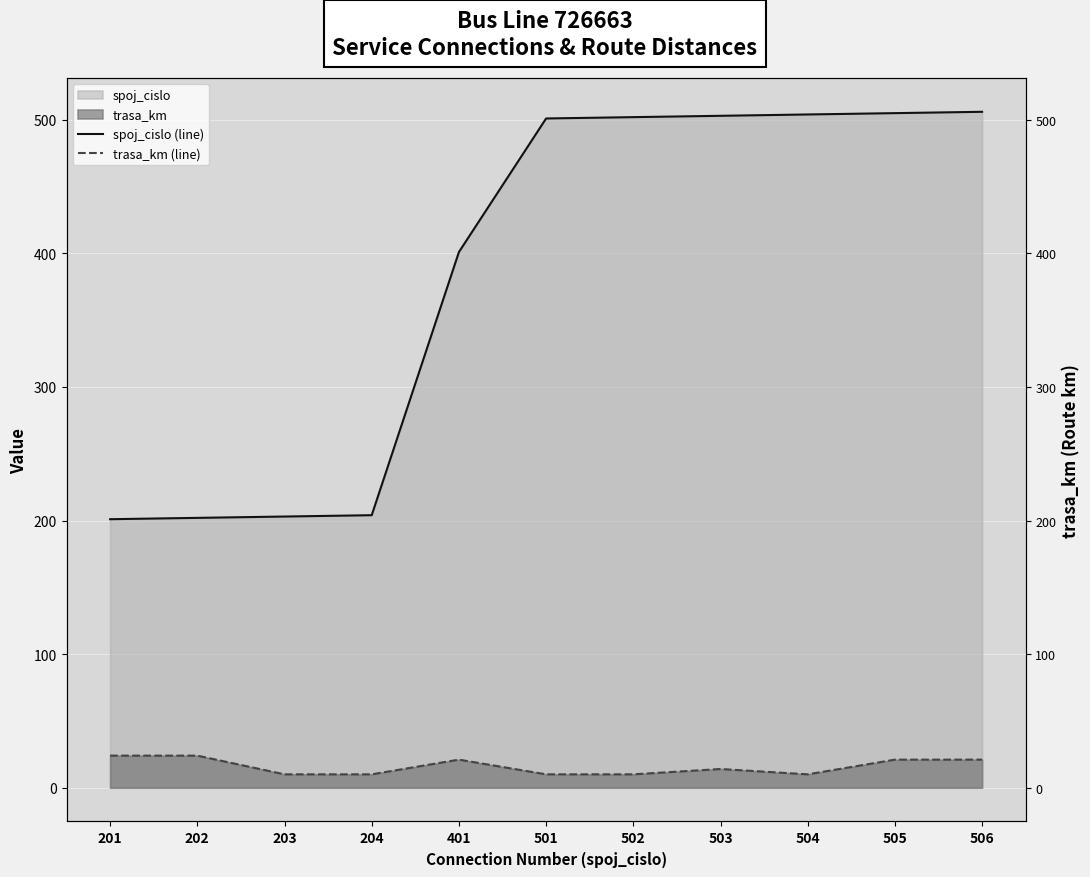

Count the trasa_km (line) values in the range 10 to 21.

9